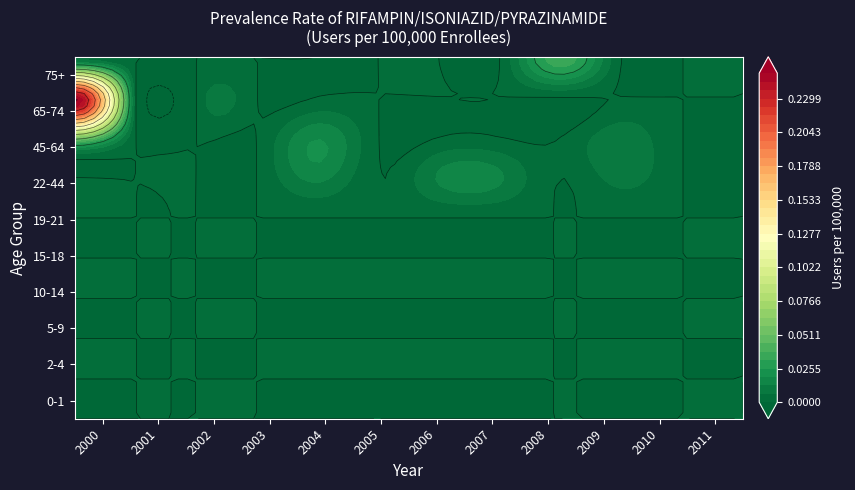

At which category is the sum across all series the highest?

2000